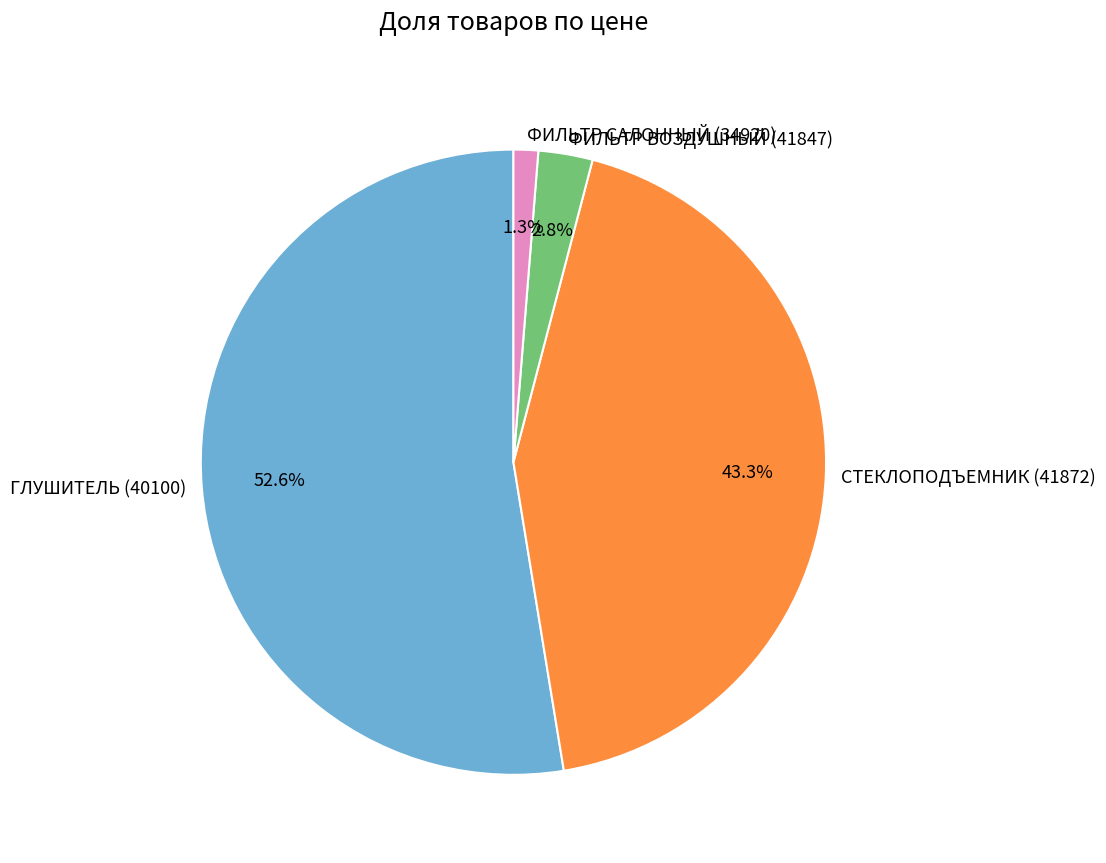

Rank the categories by value from lowest to highest.

ФИЛЬТР САЛОННЫЙ (34920), ФИЛЬТР ВОЗДУШНЫЙ (41847), СТЕКЛОПОДЪЕМНИК (41872), ГЛУШИТЕЛЬ (40100)